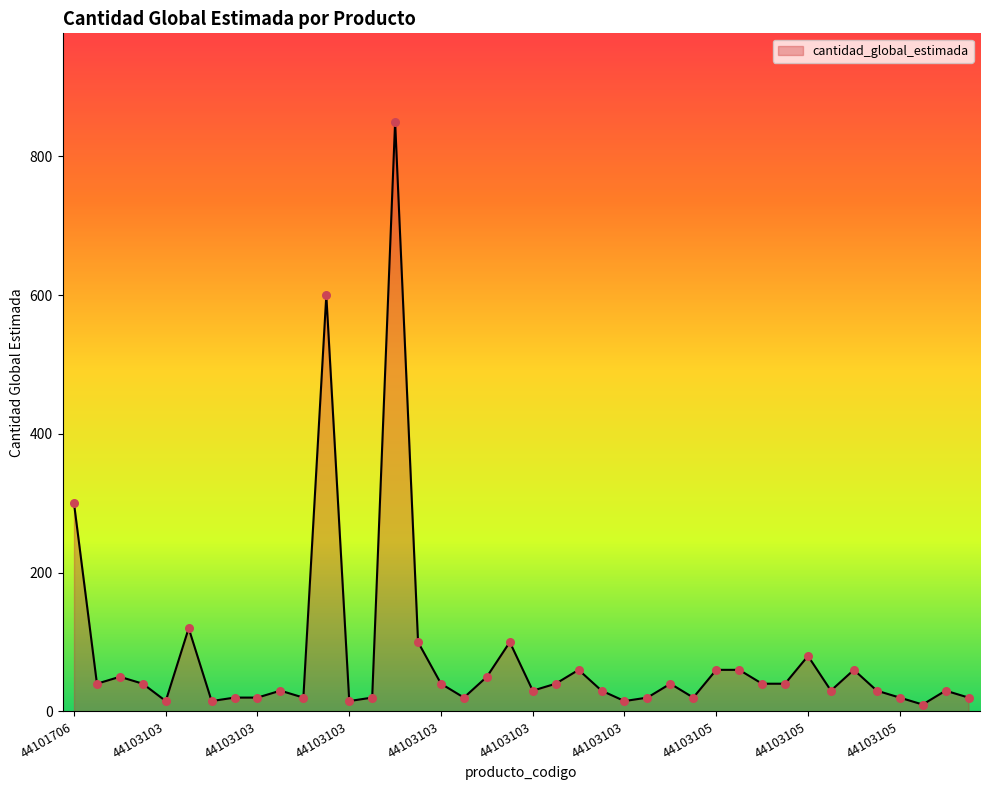

What is the greatest value displayed?

850